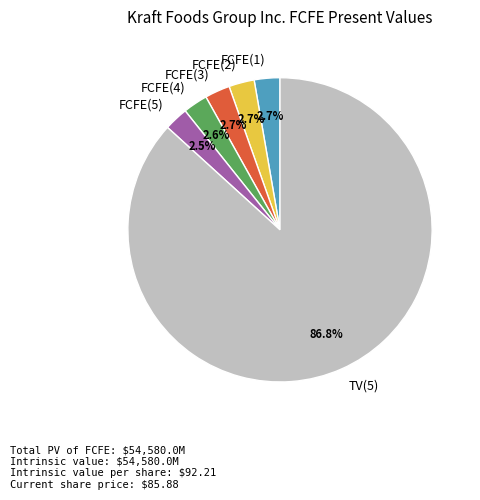

How many segments does this pie chart have?

6